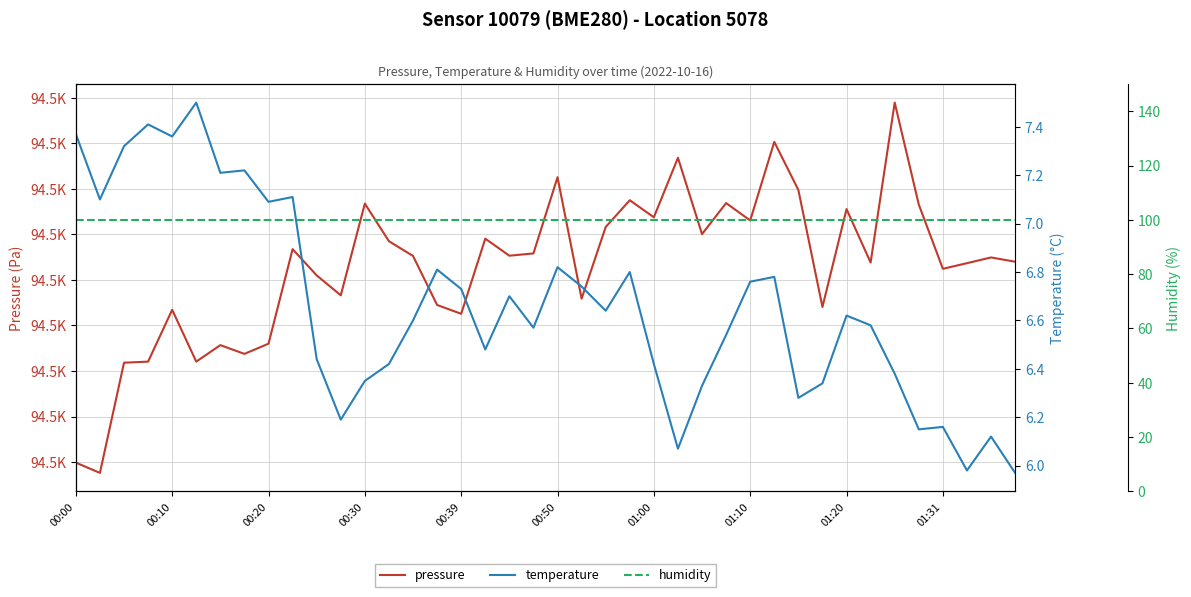

What is the maximum value for humidity?

100.0